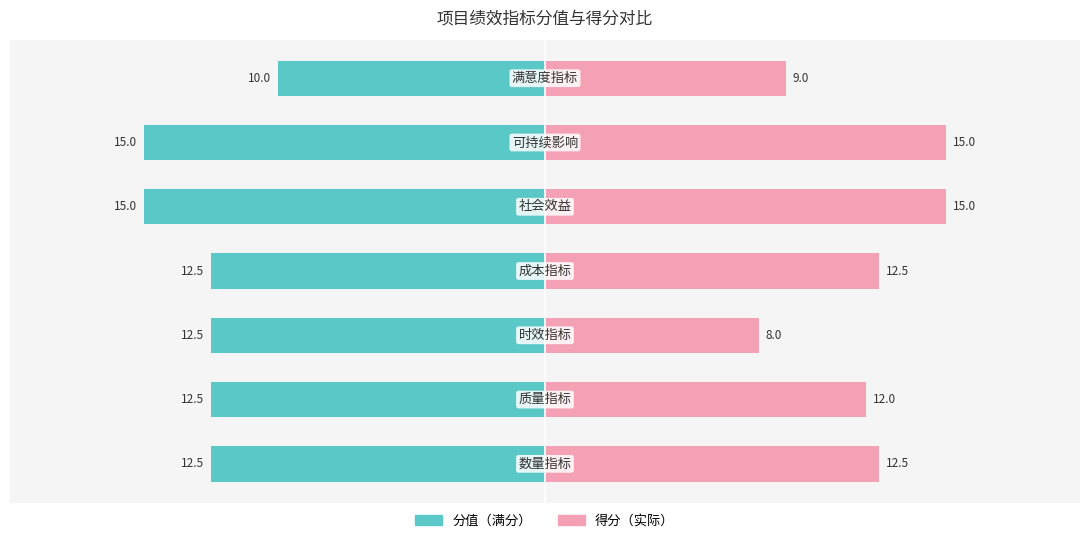

What is the value of the 分值 bar at the 6th from the left?

-15.0